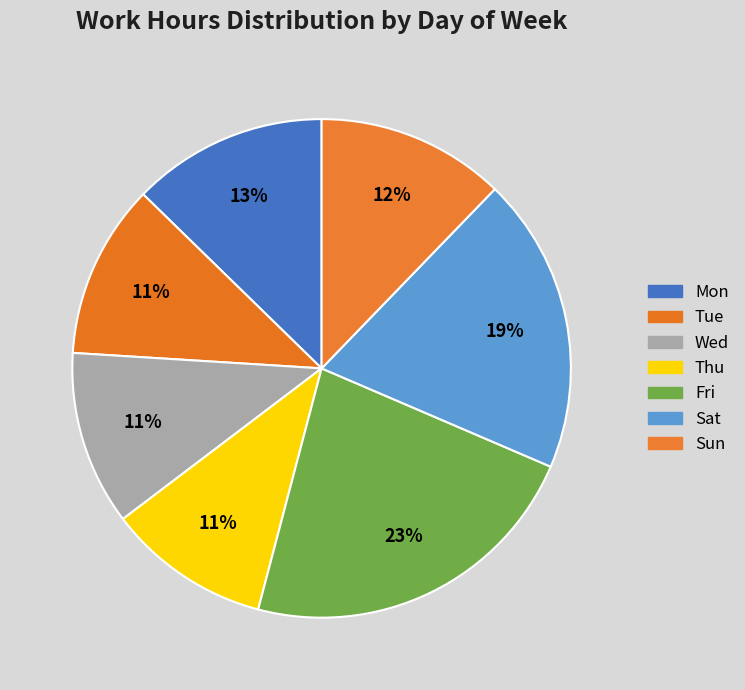

Is there any slice that represents more than half of the pie?

No